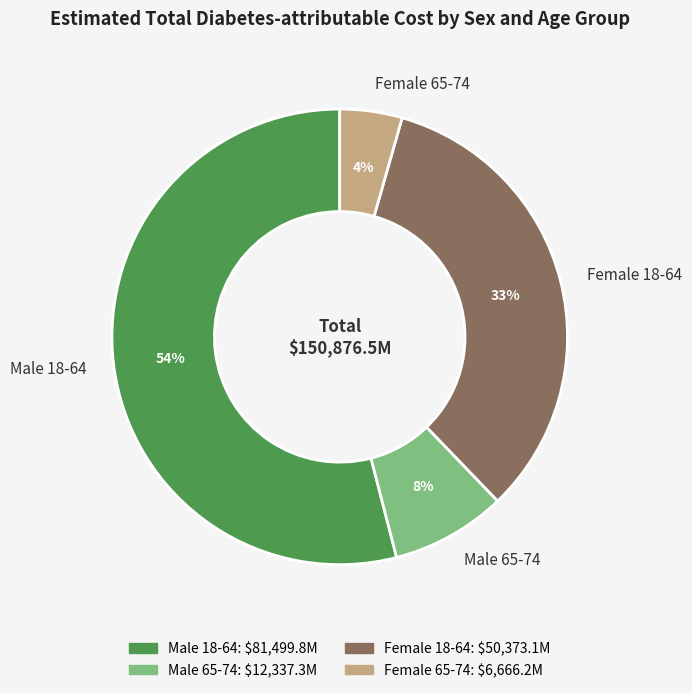

To the nearest percent, what percentage of the pie is Female 18-64?

33%